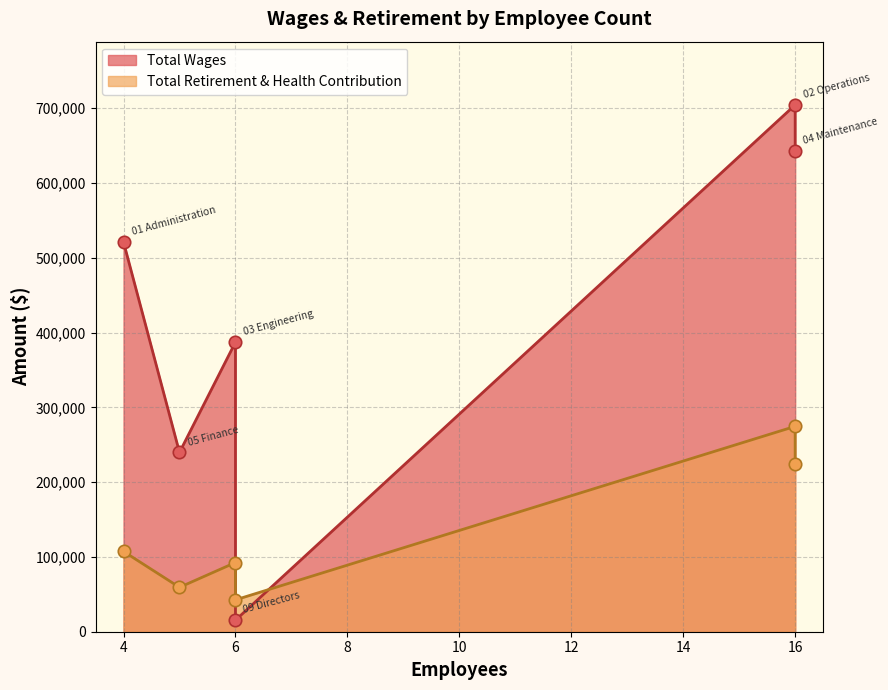

What is the total value across all series at 4?

628436